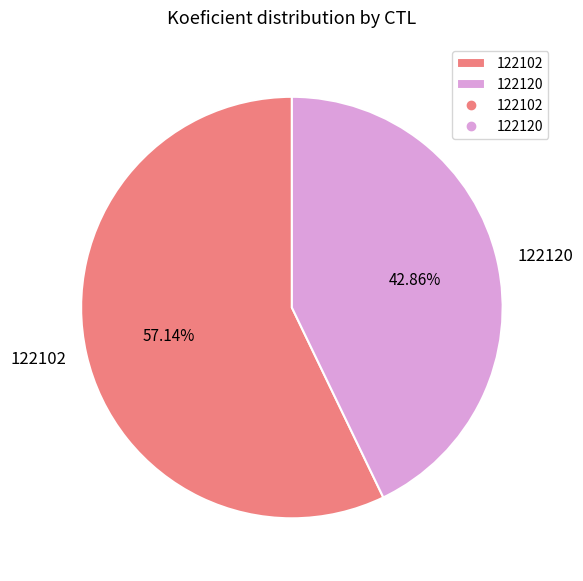

What percentage is the 122102 slice, to the nearest percent?

57%